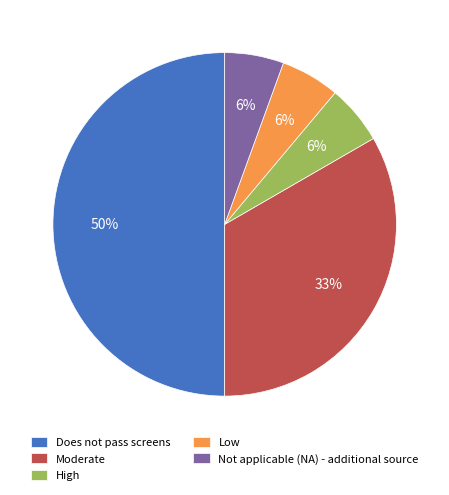

Which category has the biggest portion of the pie?

Does not pass screens